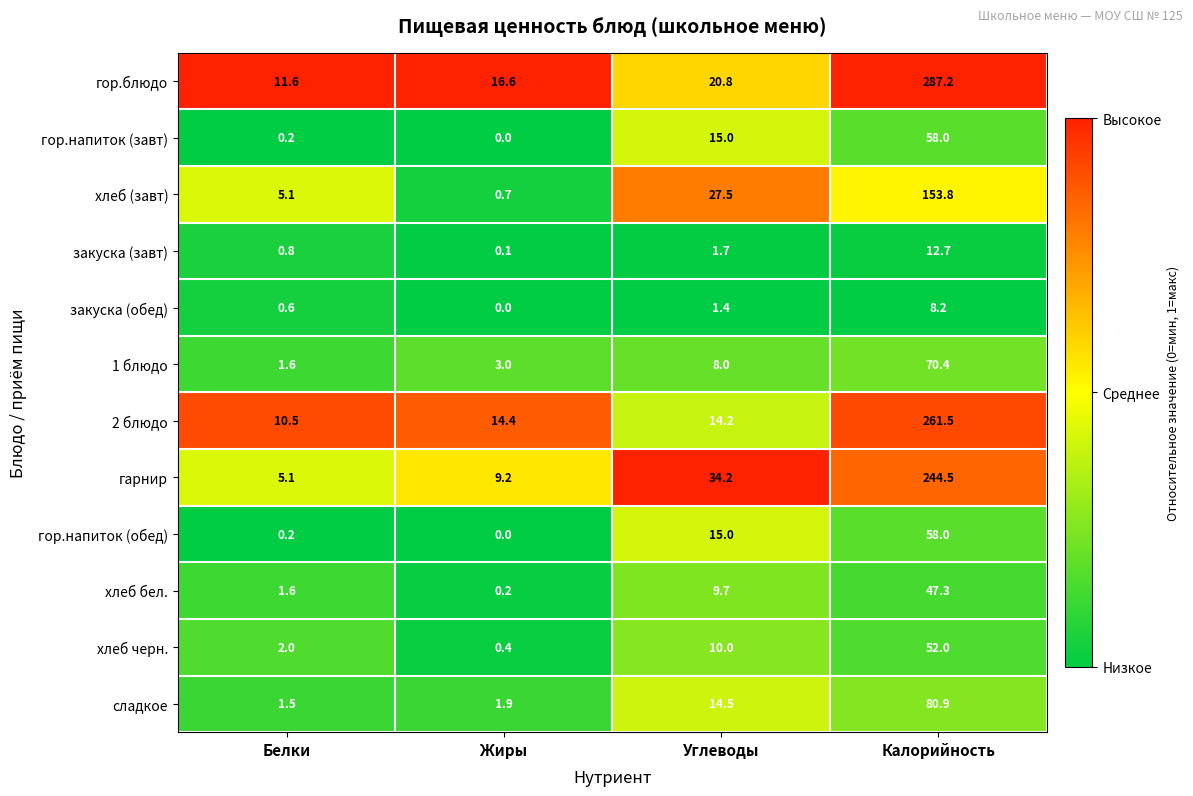

What is the total value across all series at Жиры?

46.5